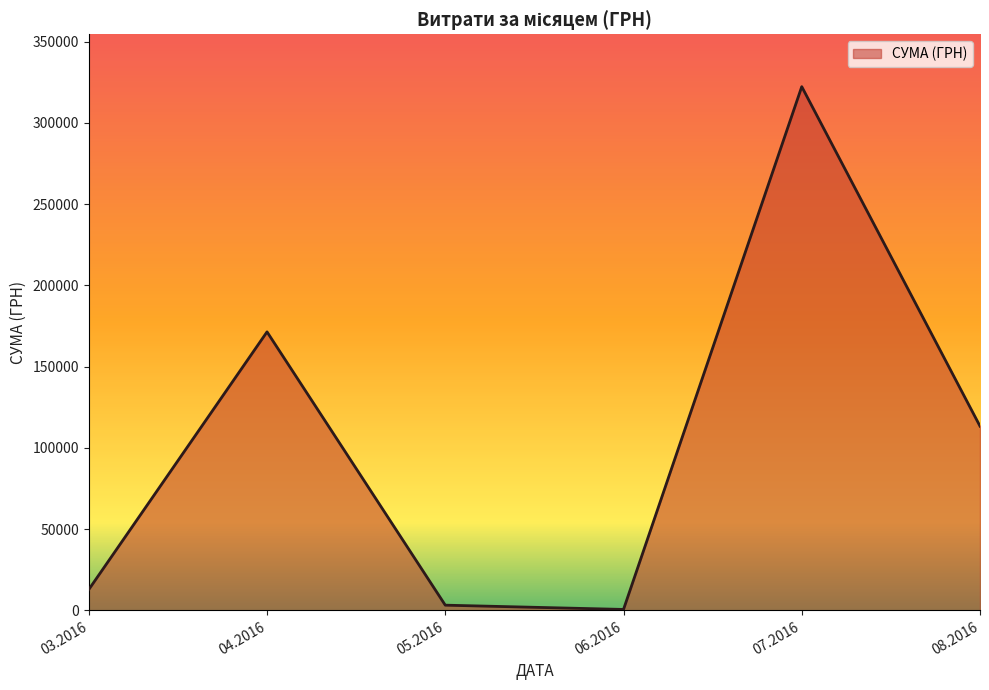

What is the sum of all values?

623844.7